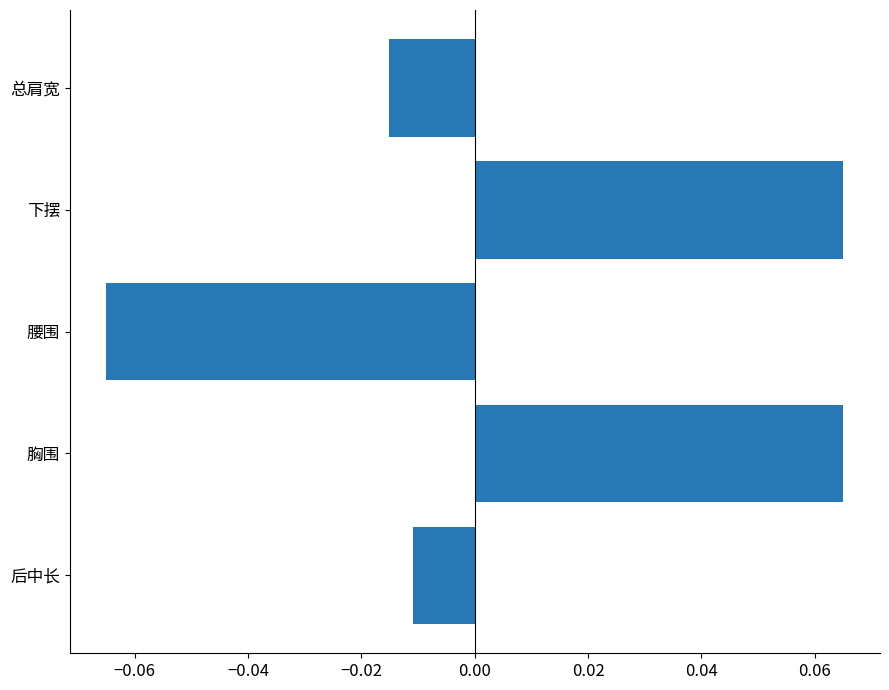

Where is the data nearest to the value 0?

后中长